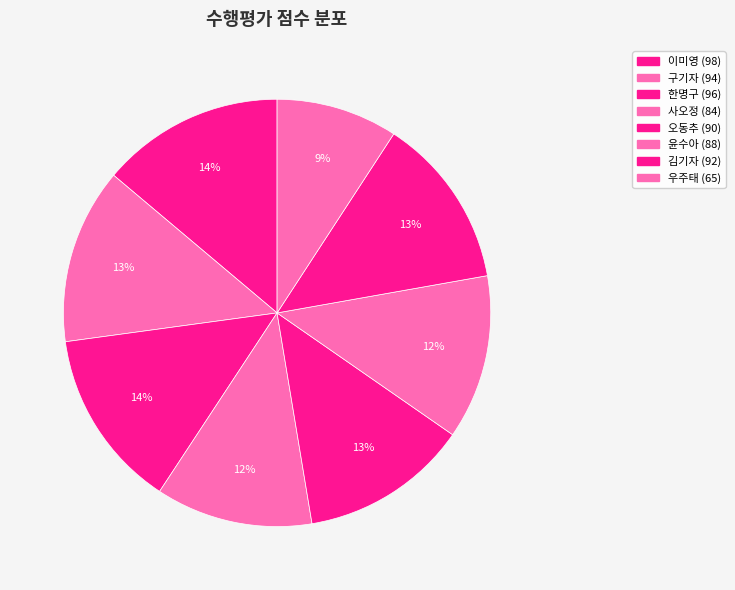

Is the sum of 사오정 and 오동추 greater than half?

No